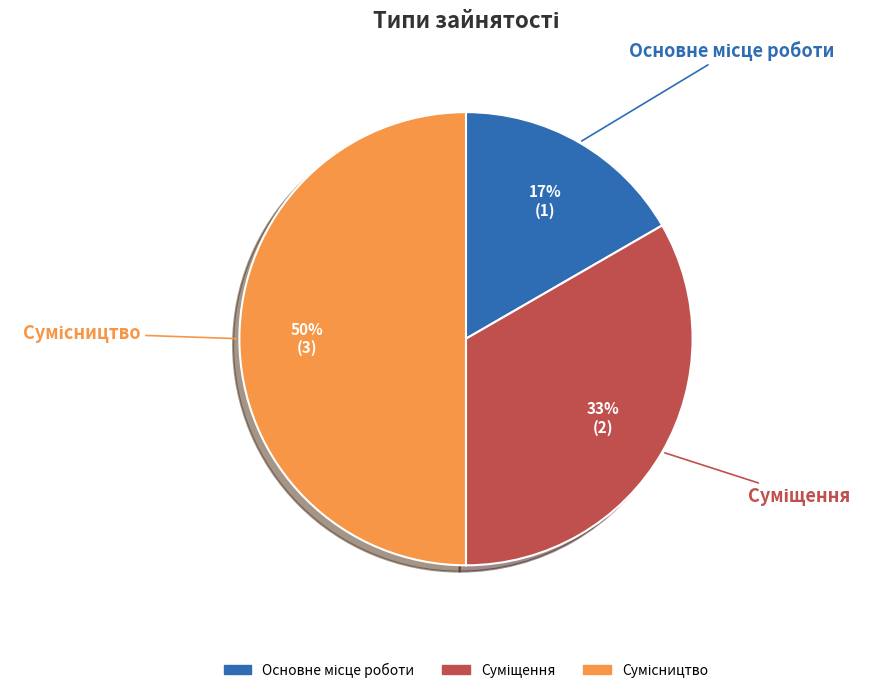

To the nearest percent, what is the average slice percentage?

33%